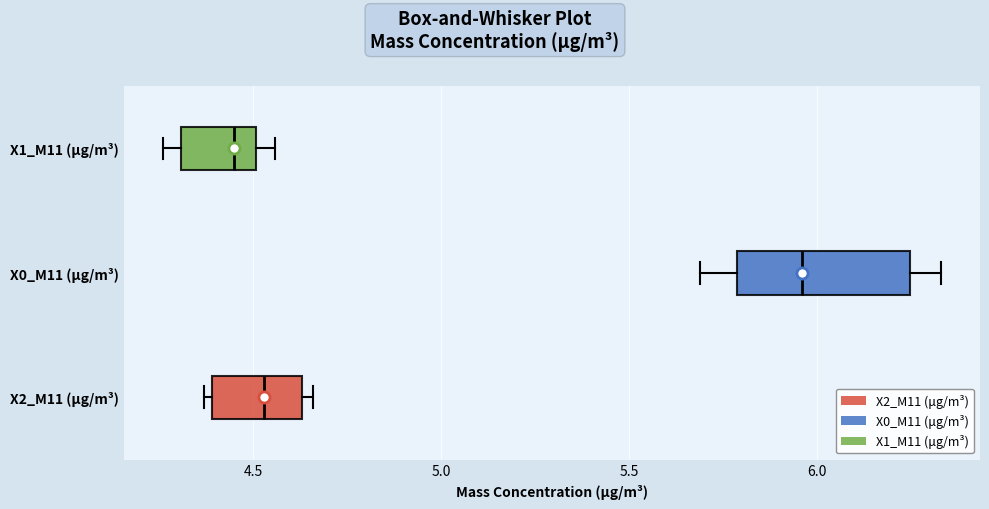

Which box has the furthest to the right median line?

X0_M11 (μg/m³)